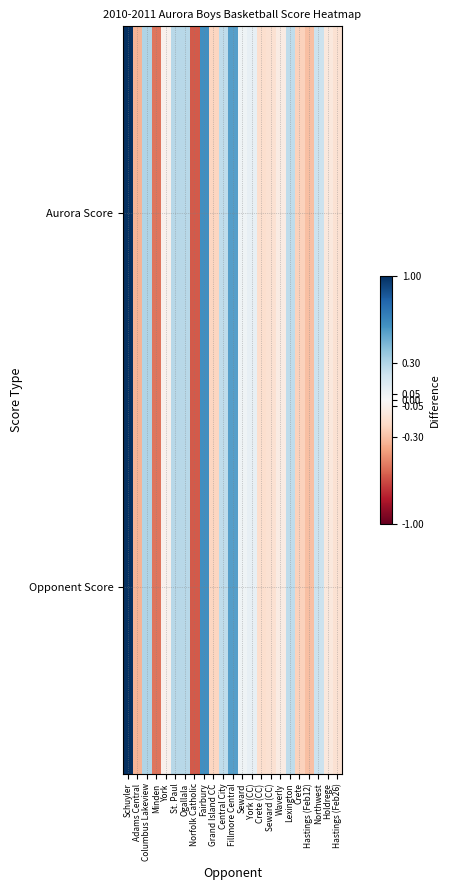

Which label corresponds to the smallest value in the chart?

Norfolk Catholic